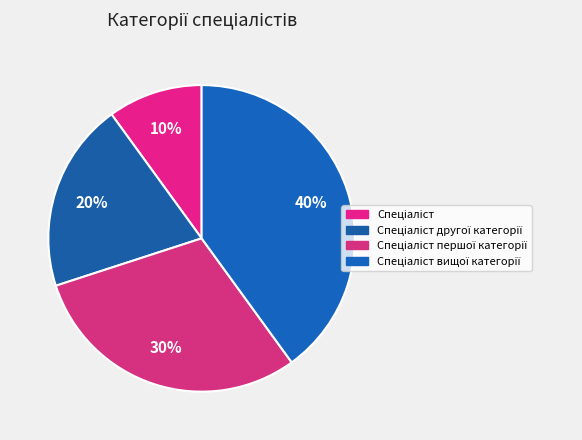

How many segments does this pie chart have?

4